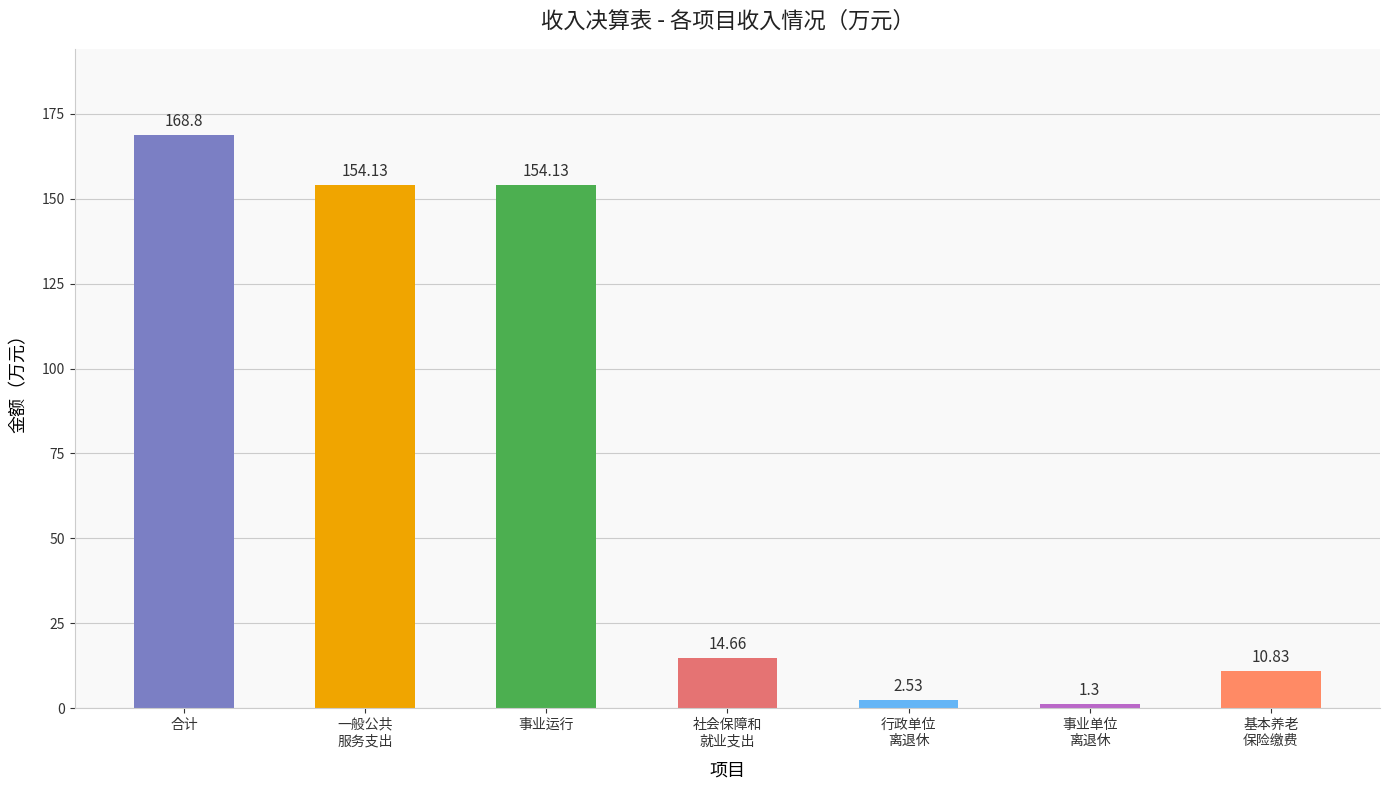

What is the label of the 5th bar from the right?

事业运行